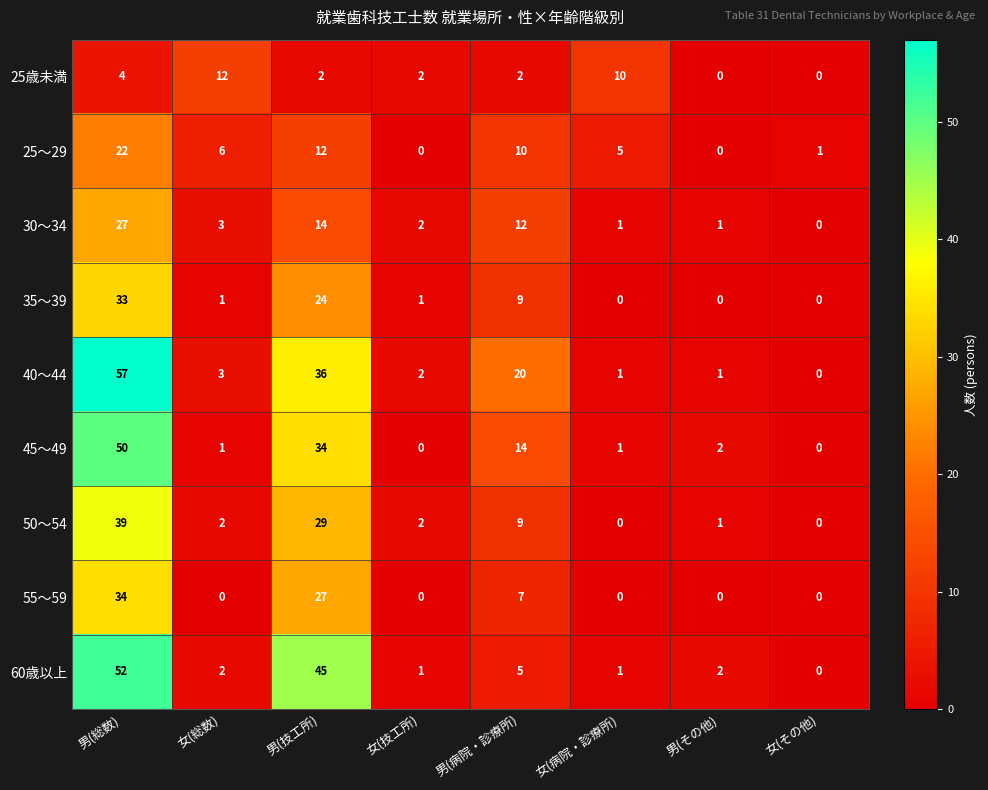

What is the difference between the second highest and second lowest values in the 35～39 series?

24